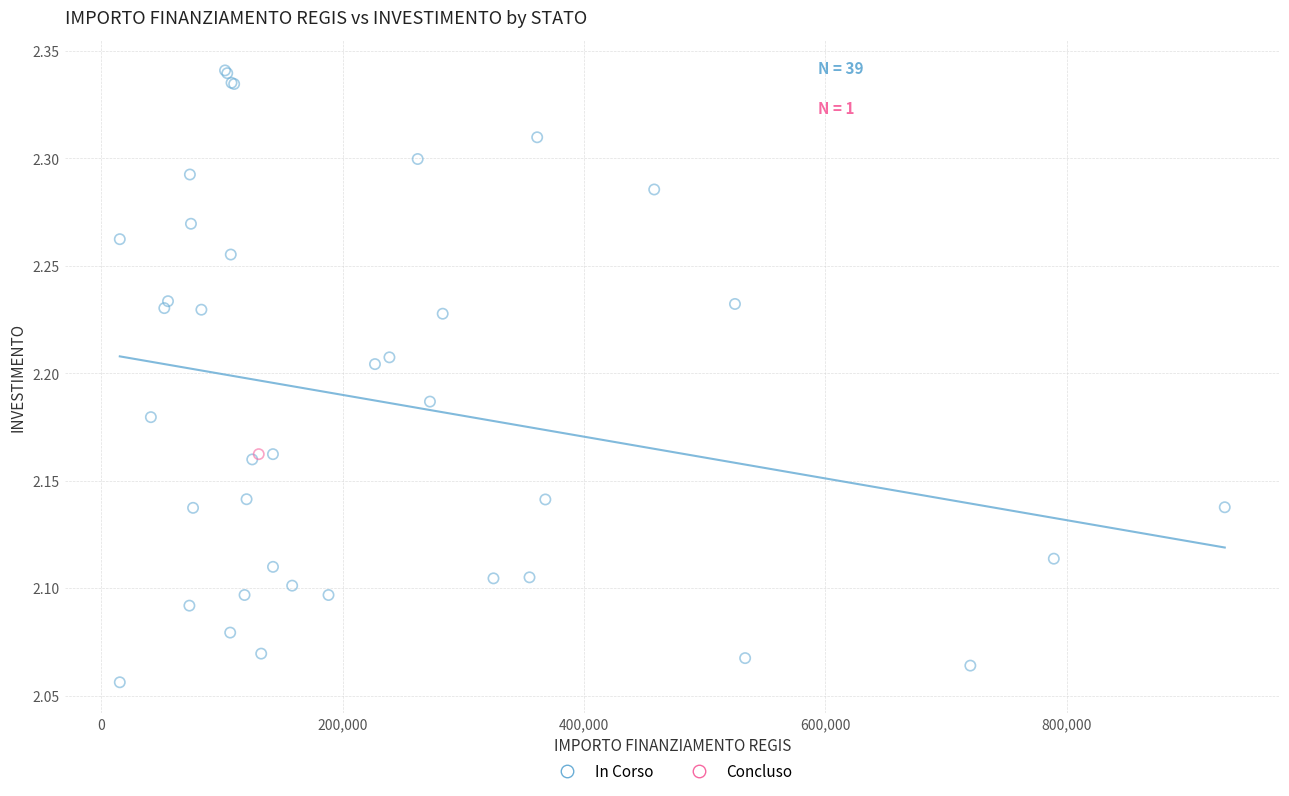

What are all the series names shown in the legend?

In Corso, Concluso